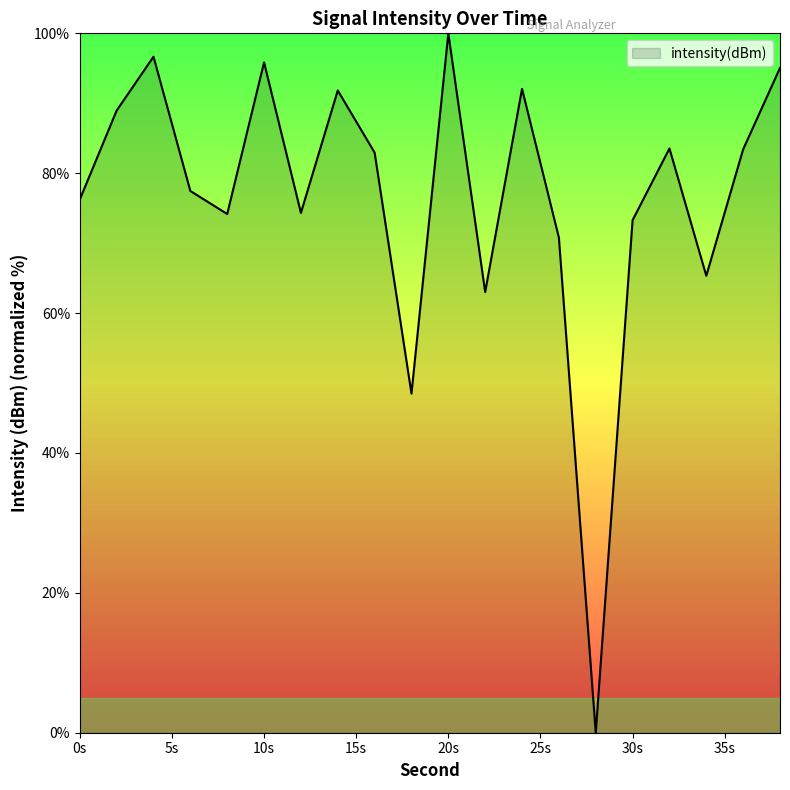

What is the maximum value shown in the chart?

100.0